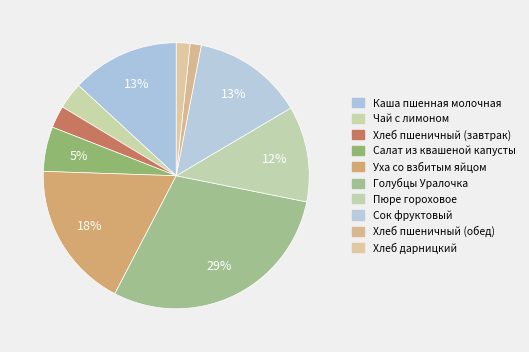

To the nearest percent, what is the combined percentage of Салат из квашеной капусты and Голубцы Уралочка?

35%